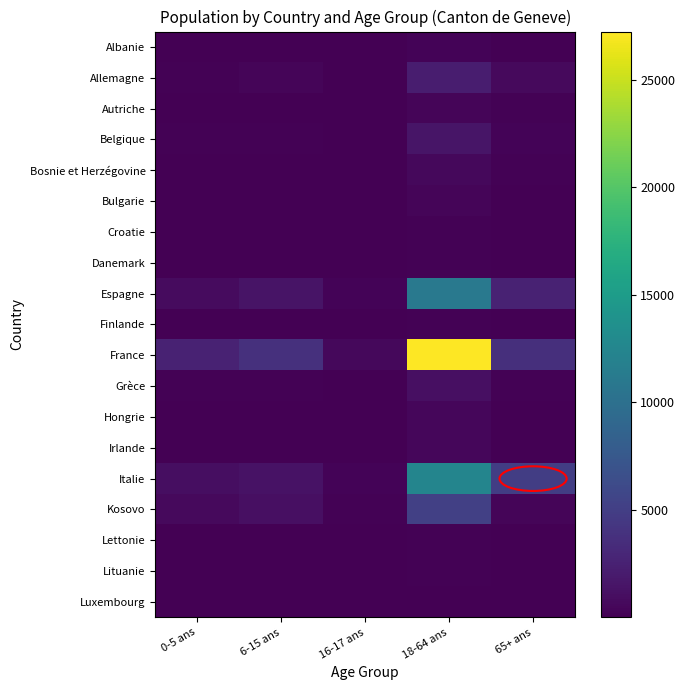

Which series has the widest spread of values?

France